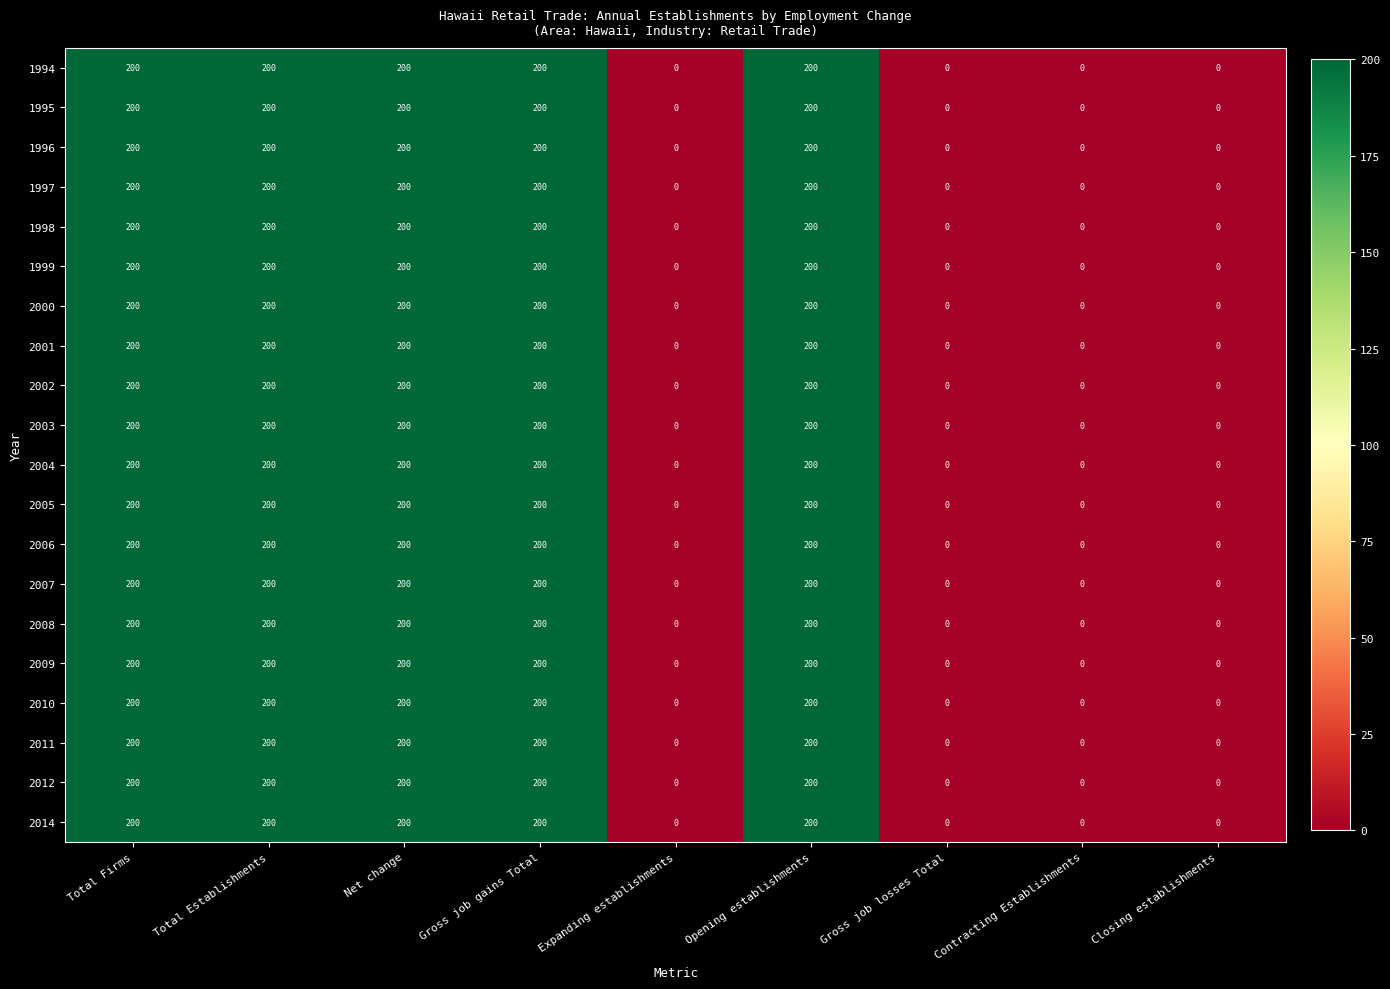

At how many categories does at least one series exceed 80?

5